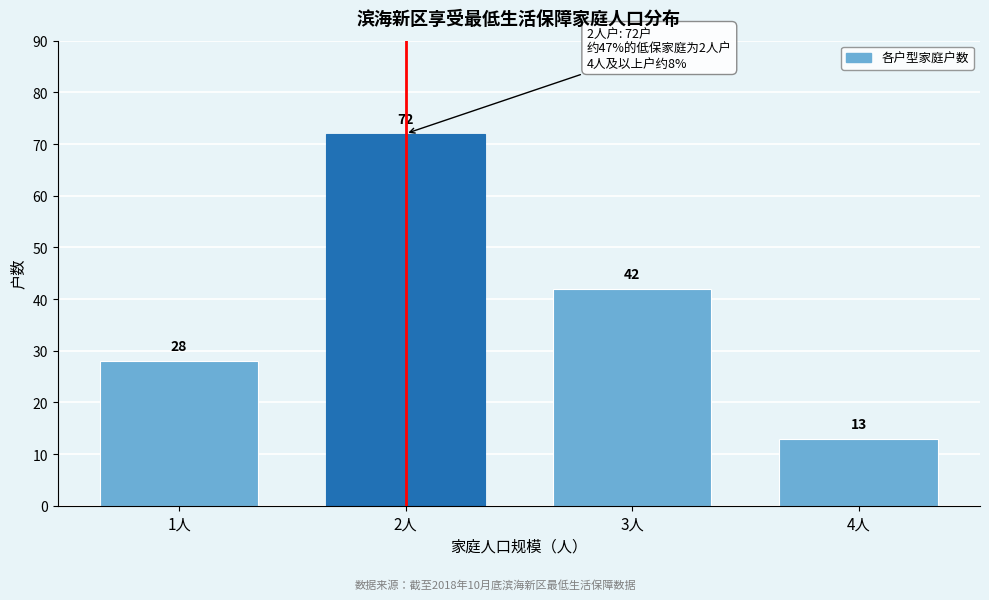

Reading left to right, list all the values displayed in this chart.

1人=28	2人=72	3人=42	4人=13